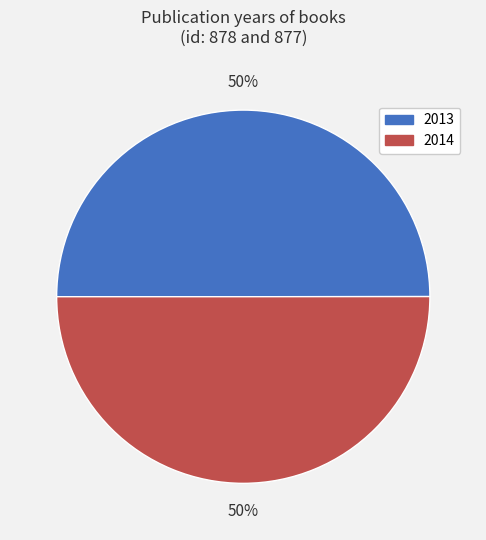

Count the number of slices in the pie.

2